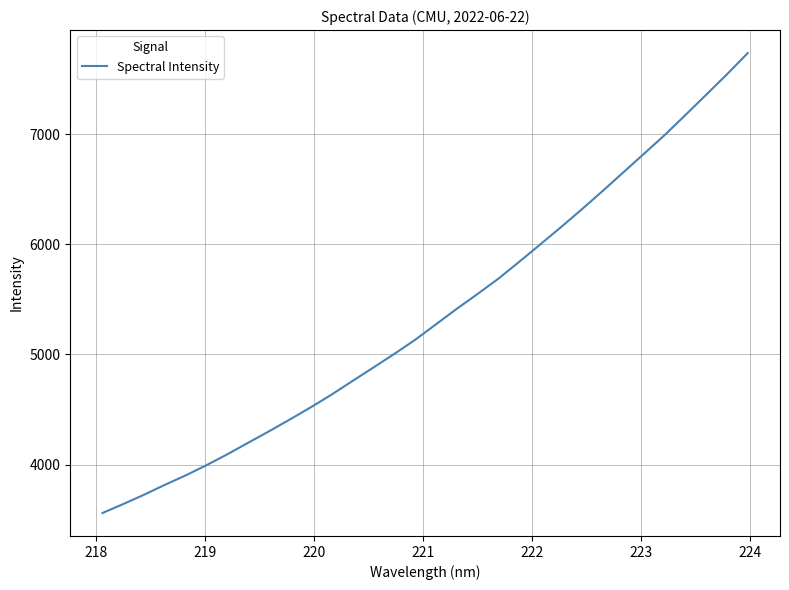

What is the difference between the maximum and minimum values?

4176.2